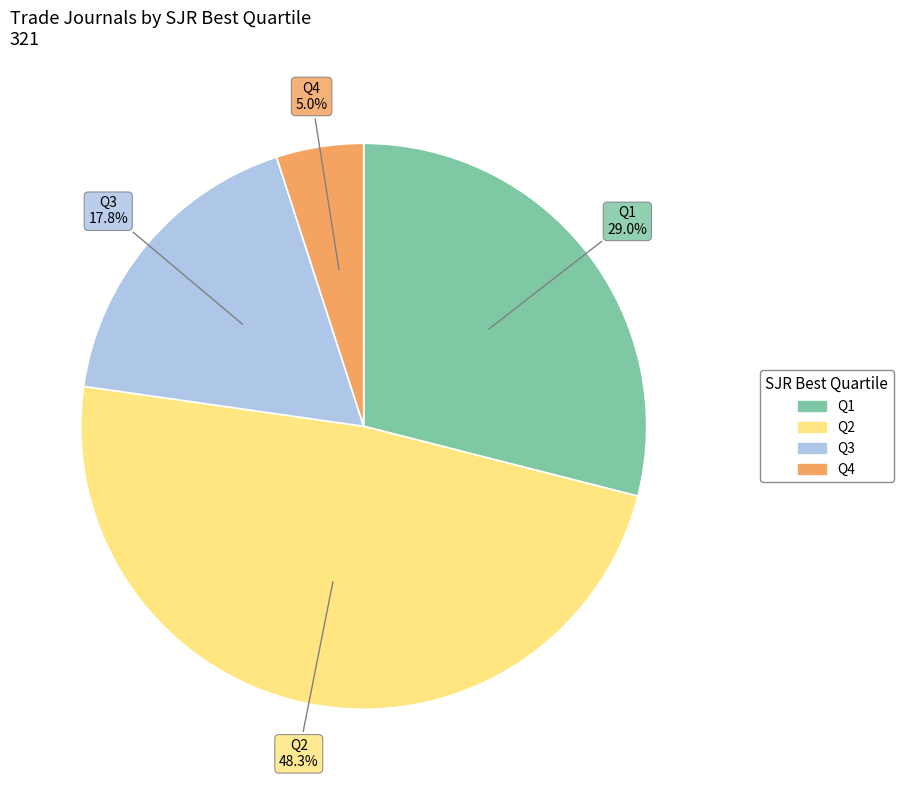

Is the sum of Q2 and Q1 greater than half?

Yes